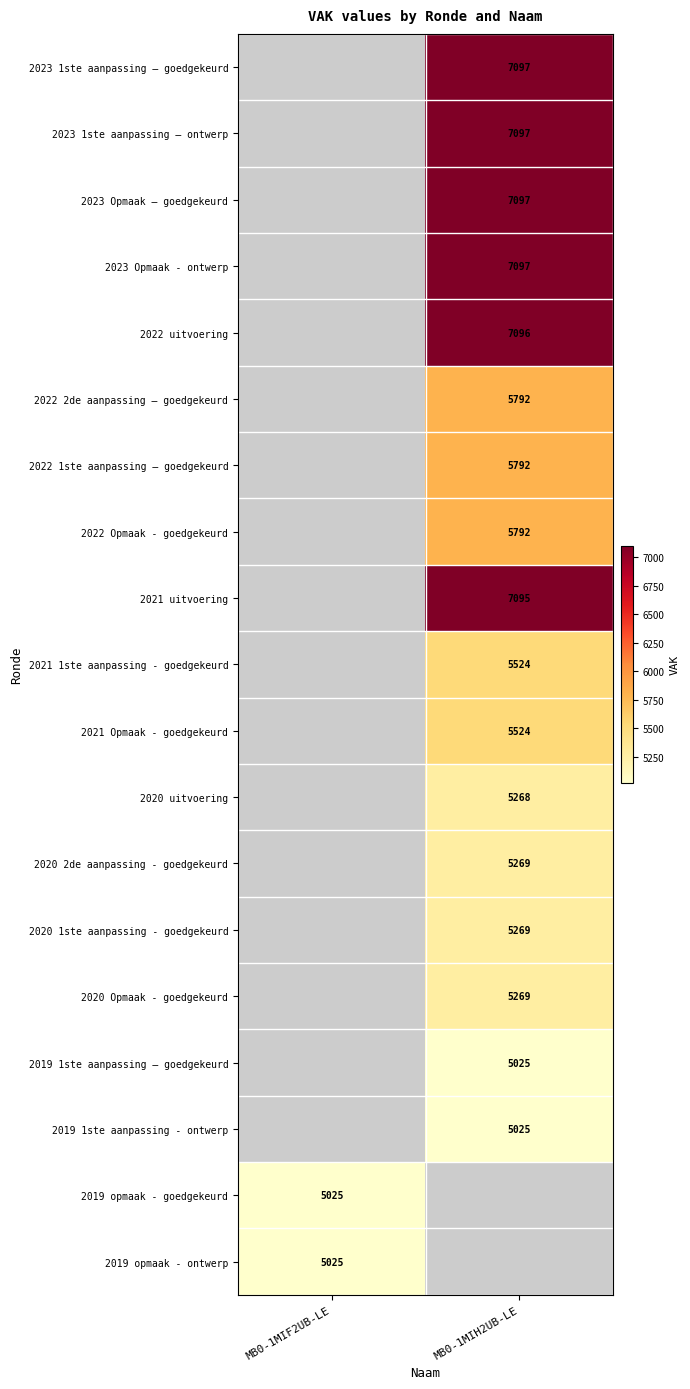

True or false: 2020 uitvoering has a value of 5268 at MB0-1MIH2UB-LE.

True